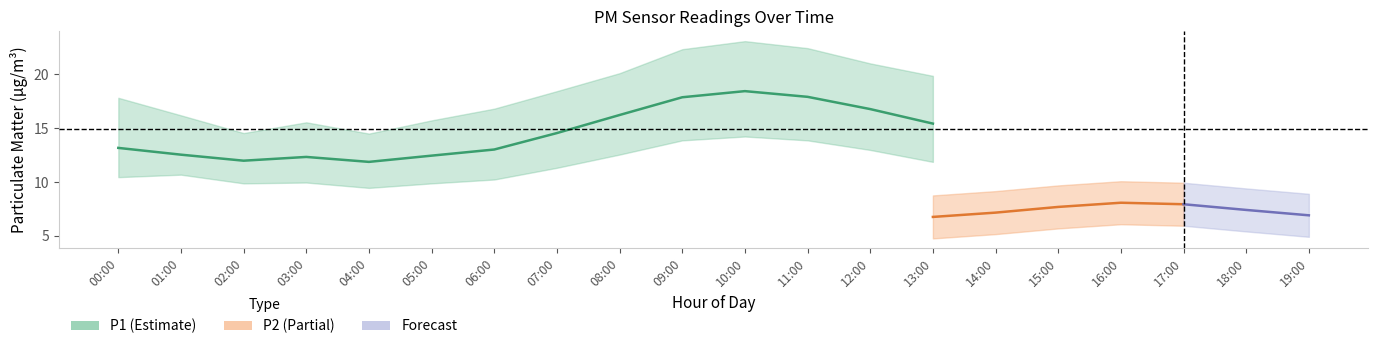

What is the label of the 4th point from the left?

03:00